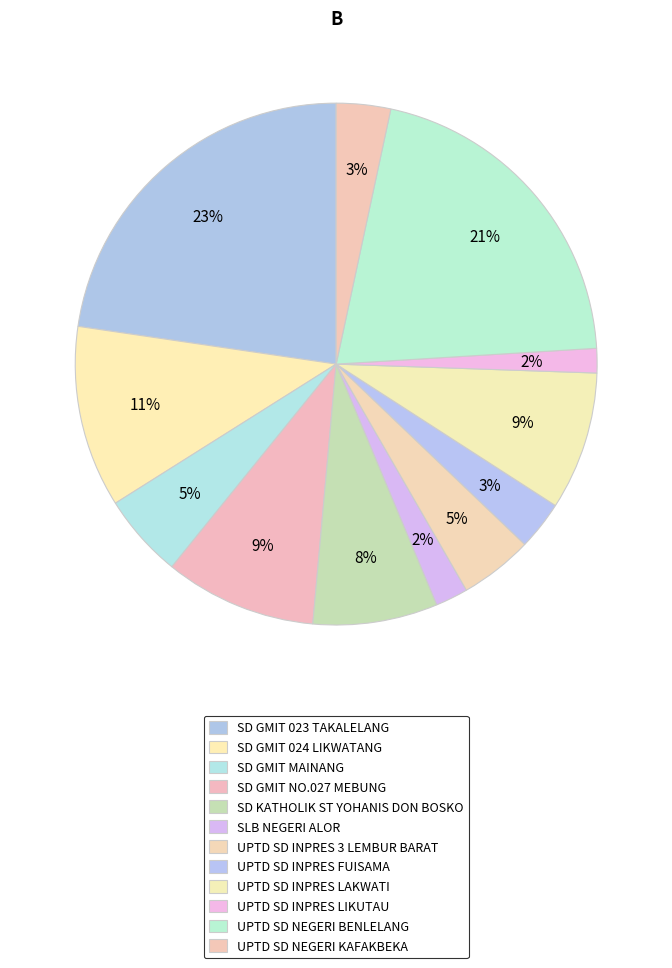

How many segments does this pie chart have?

12